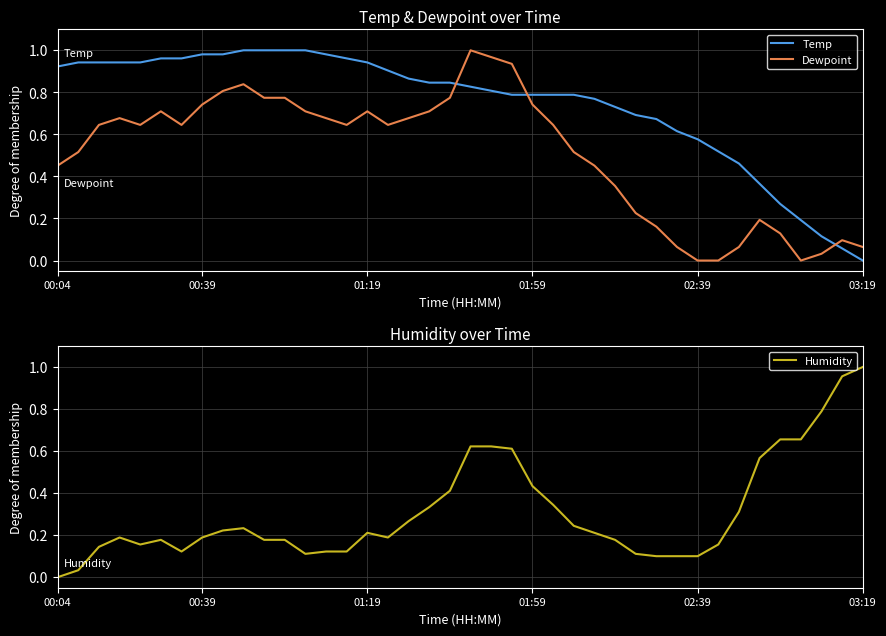

What is the total value across all series at 10?

2.0